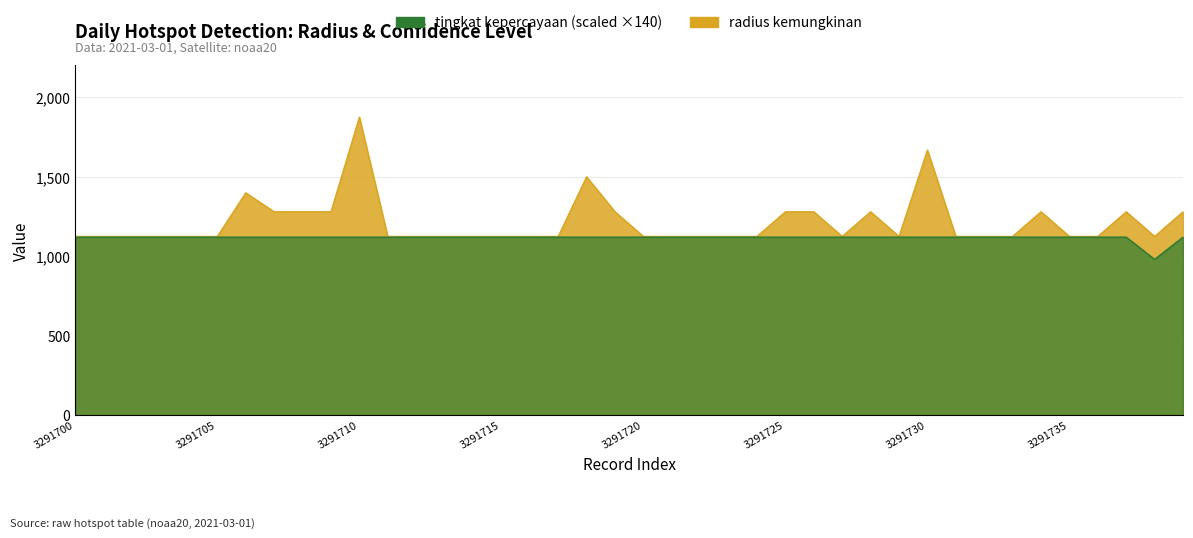

Is the value of tingkat kepercayaan at 23 greater than the value of radius kemungkinan at 29?

No